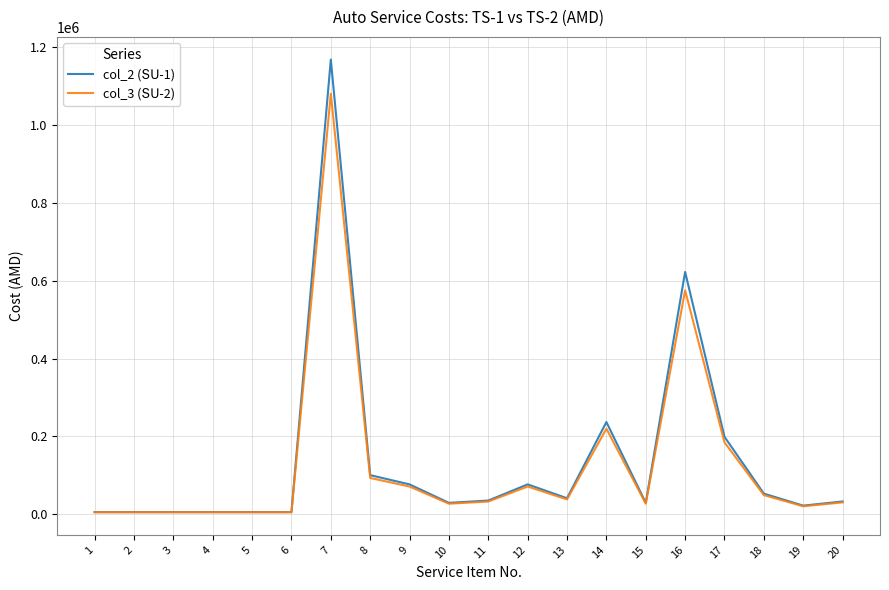

At which category is the sum across all series the highest?

7